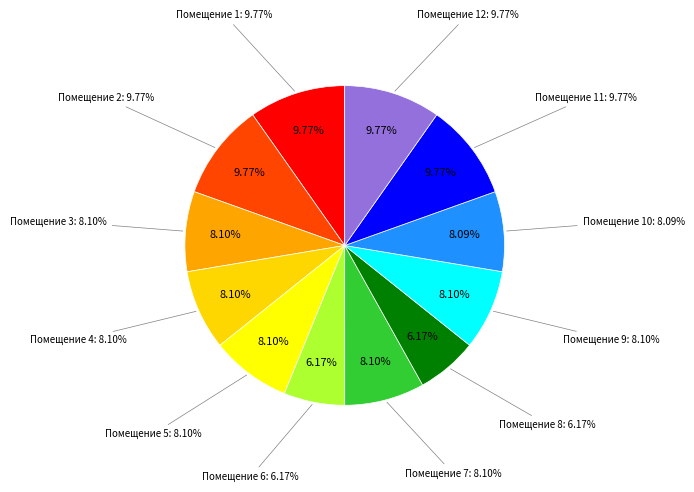

Do 11 and 7 together represent more than half of the pie?

No